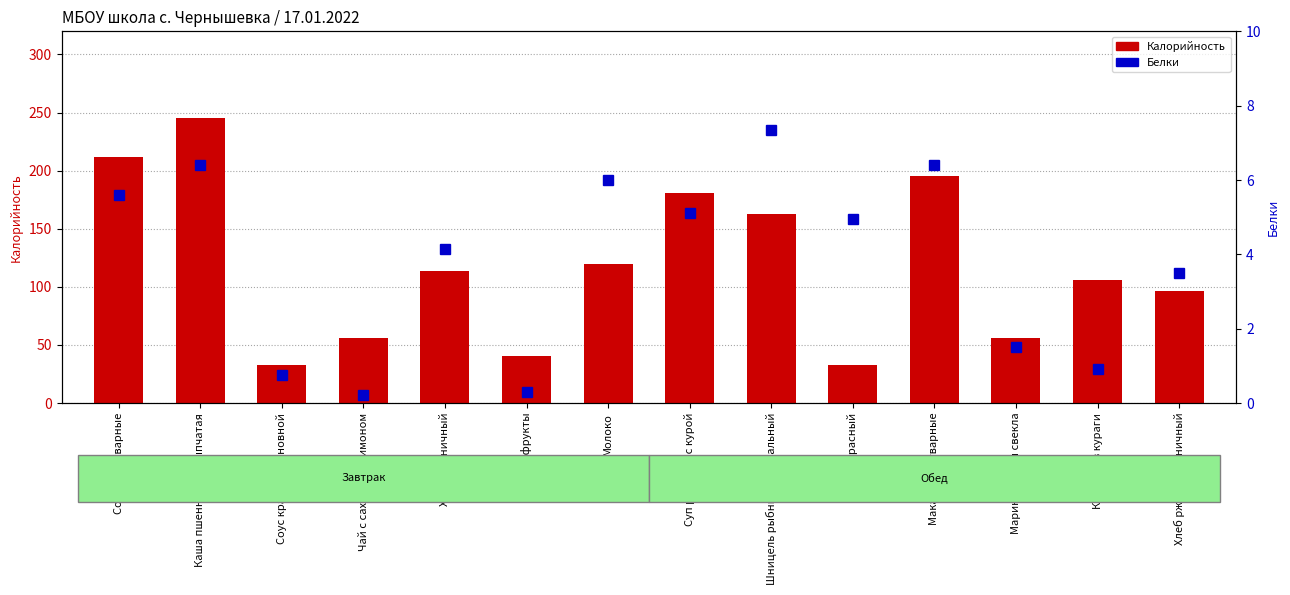

What are all the series names shown in the legend?

Калорийность, Белки